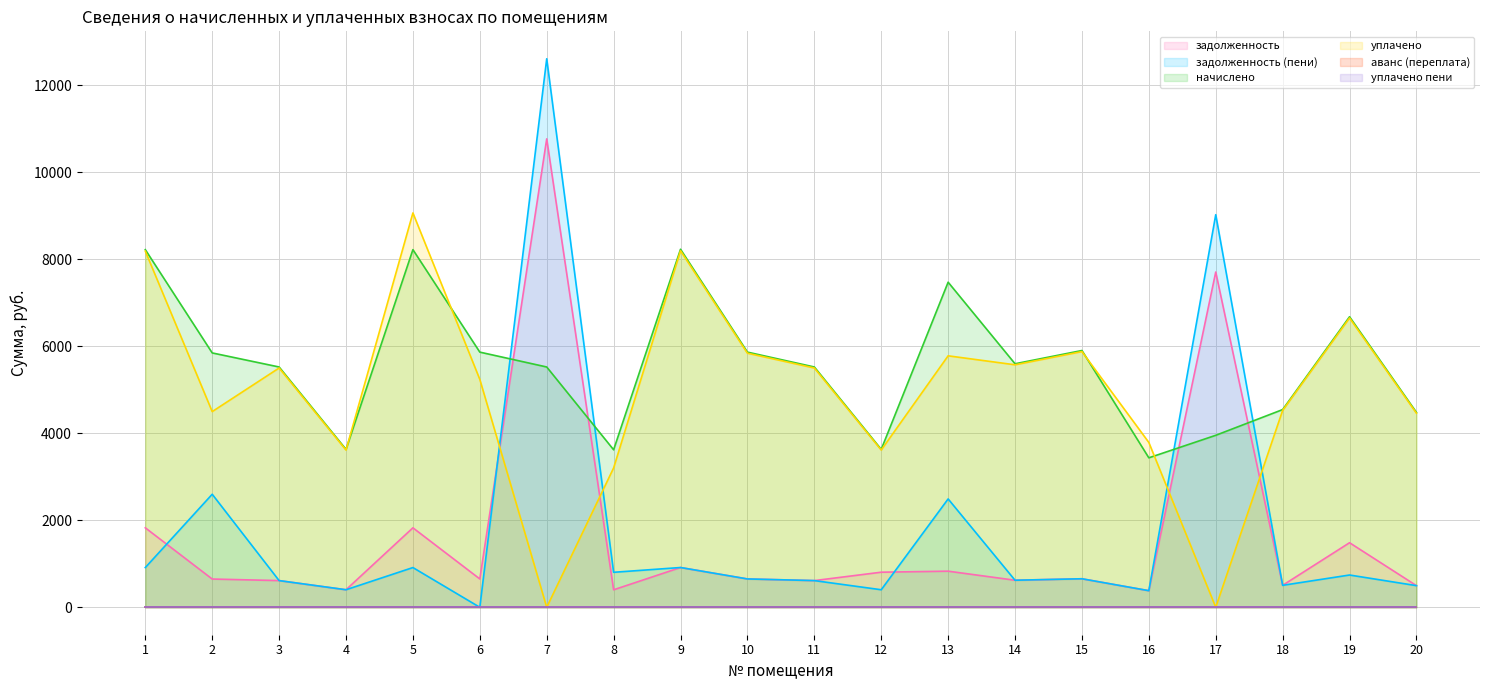

Between 5 and 6, which is larger?

5